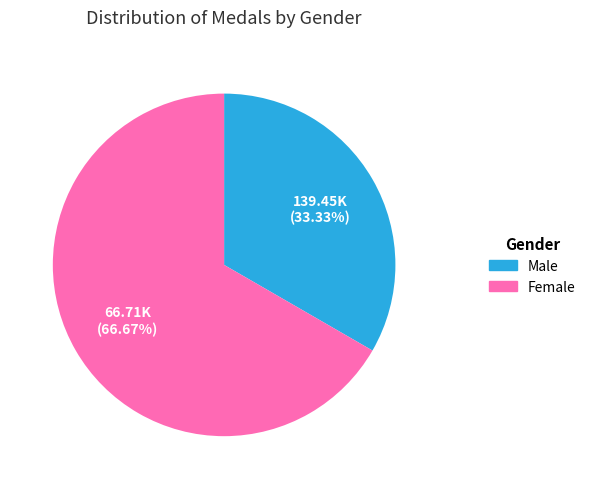

Is there a majority slice in this chart?

Yes